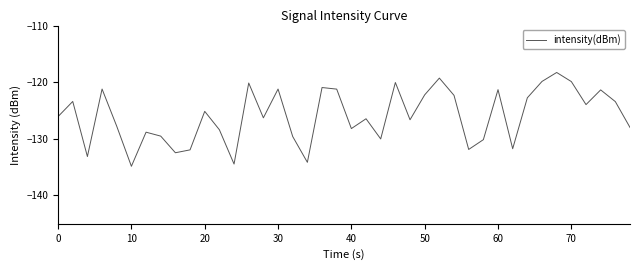

Does the chart display data point markers on the line(s)?

No